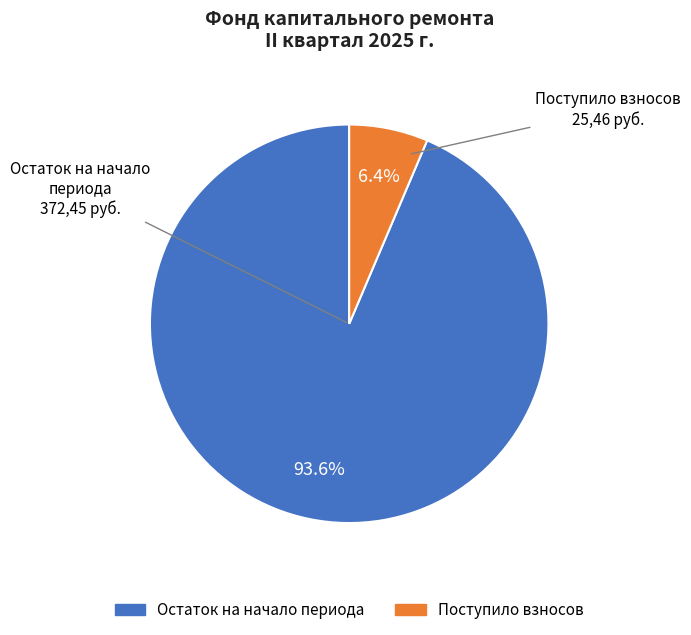

Count the number of slices in the pie.

2